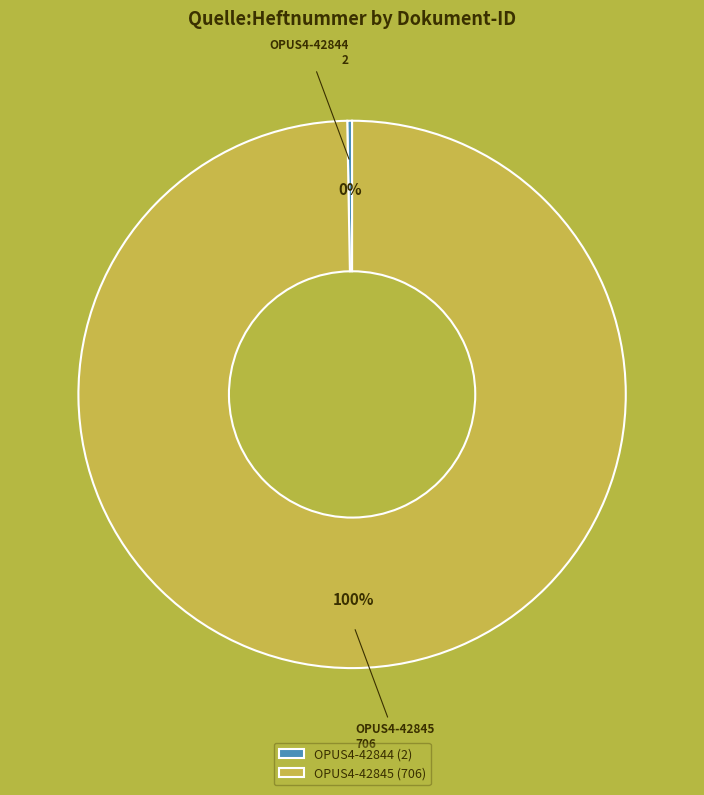

True or false: OPUS4-42845 accounts for 100% of the total.

True